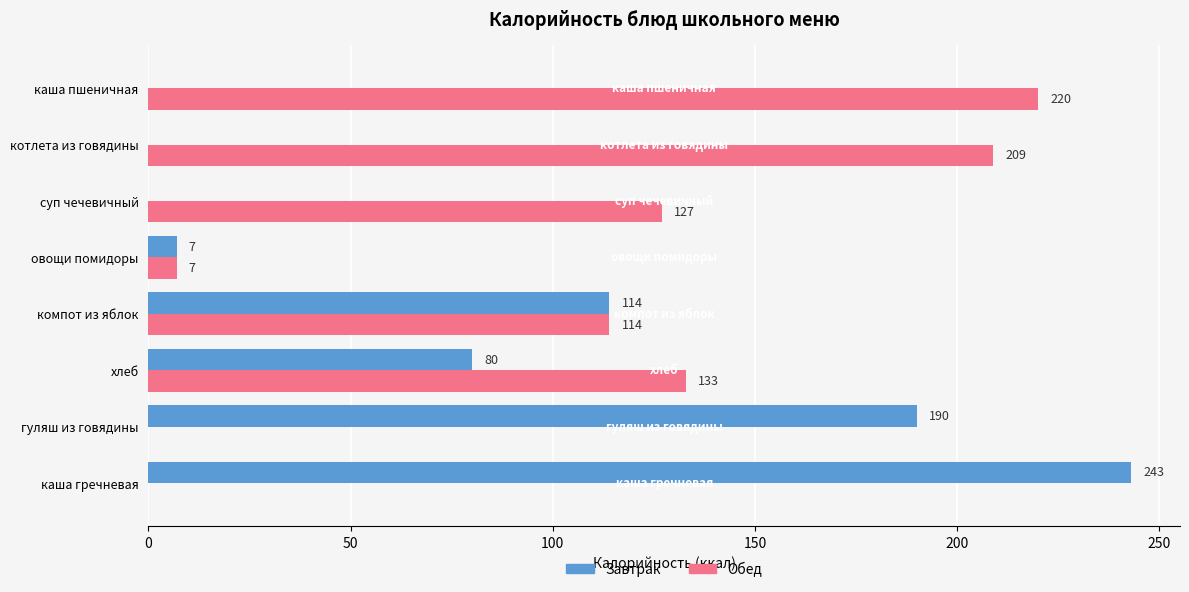

What is the maximum value shown in the chart?

243